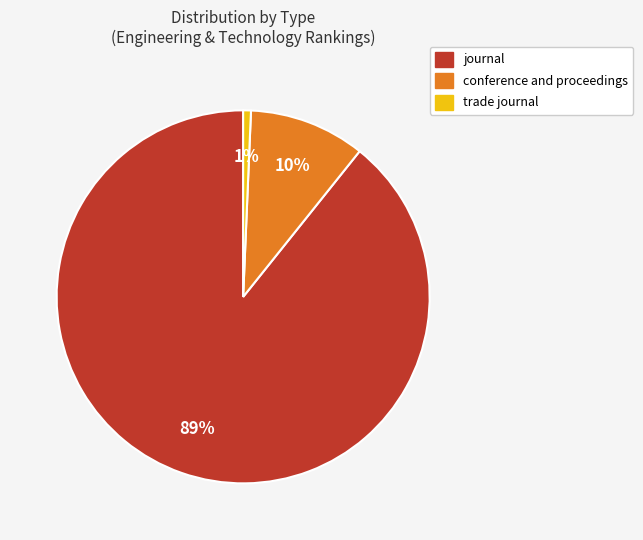

Which category has the smallest portion of the pie?

trade journal